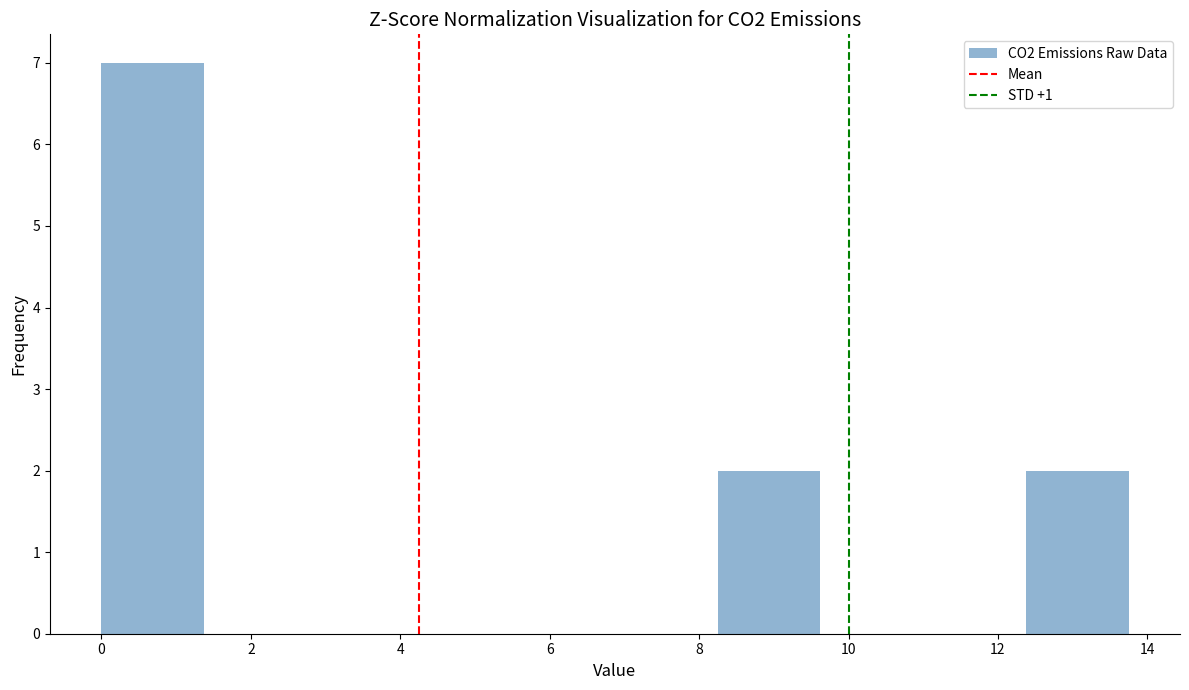

How tall is the bar that spans 12.4 to 13.8 on the x-axis? Neither the bar edges nor the heights are printed on the chart, so give them approximately, as read against the axes.

2